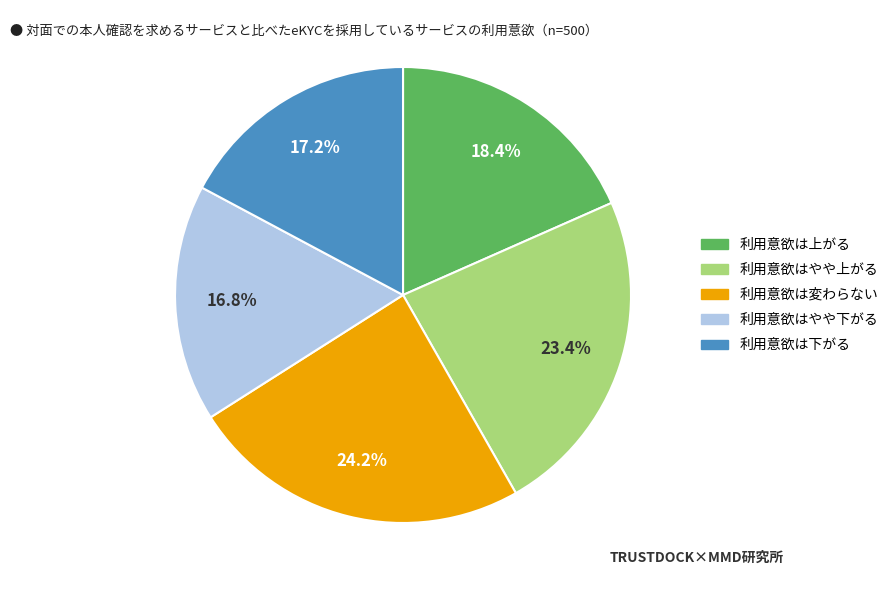

How many slices are in this pie chart?

5